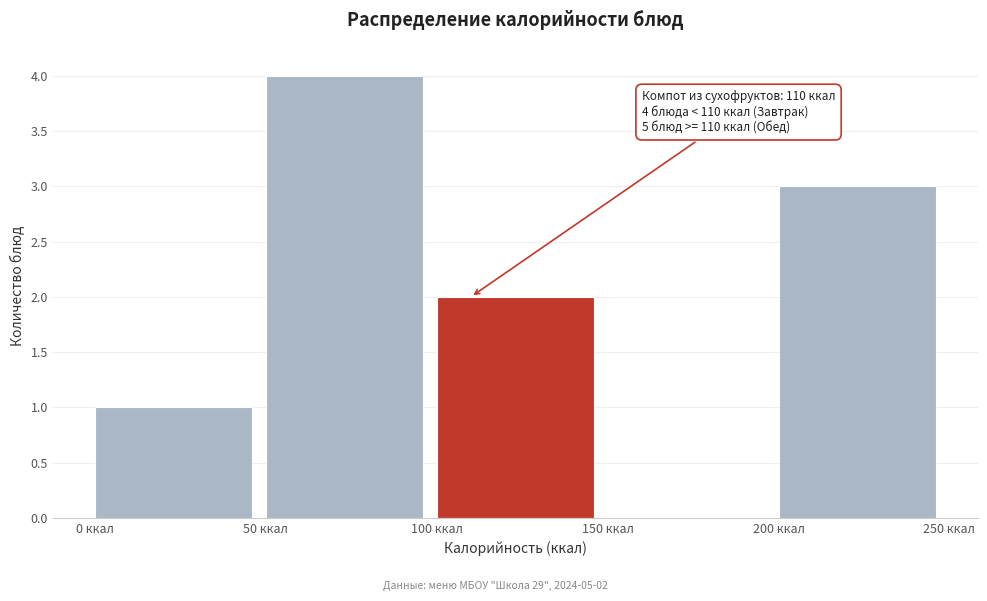

Over which range of the x-axis is the bar tallest?

50 to 100